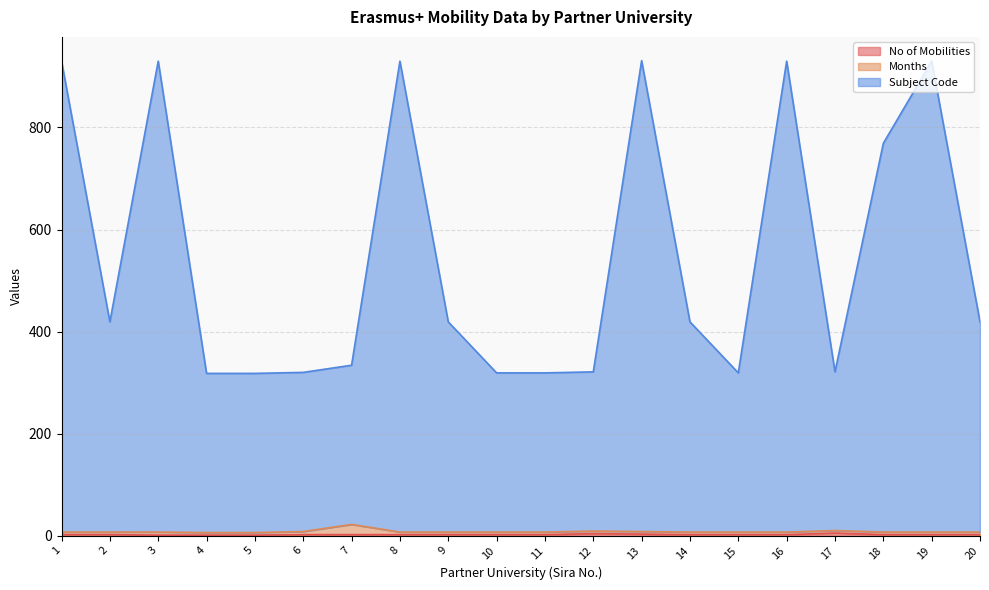

Does the chart display data point markers on the line(s)?

No